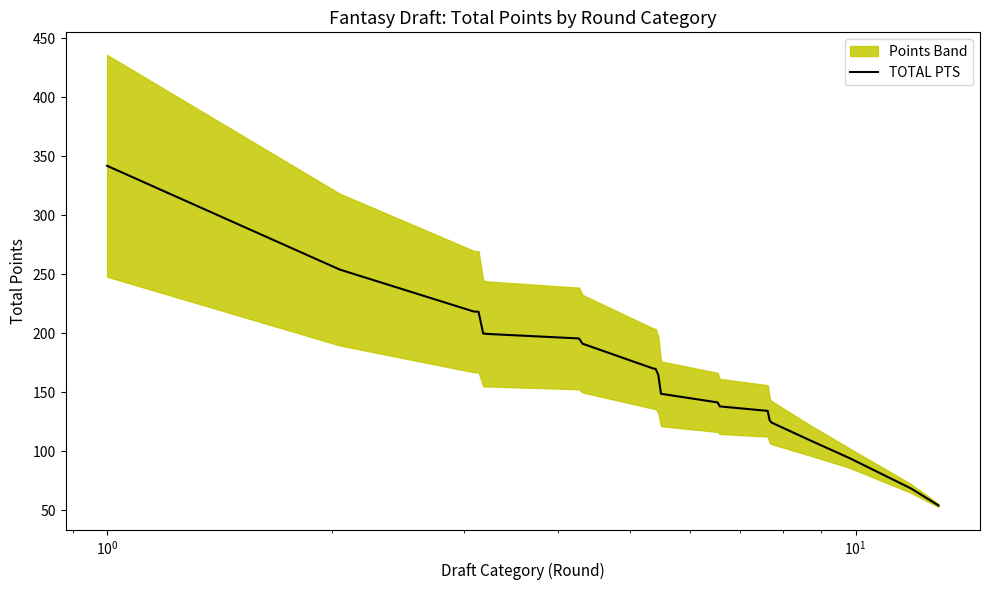

The chart shows a value of 346.3 at $\mathdefault{10^{3}}$. True or false?

False